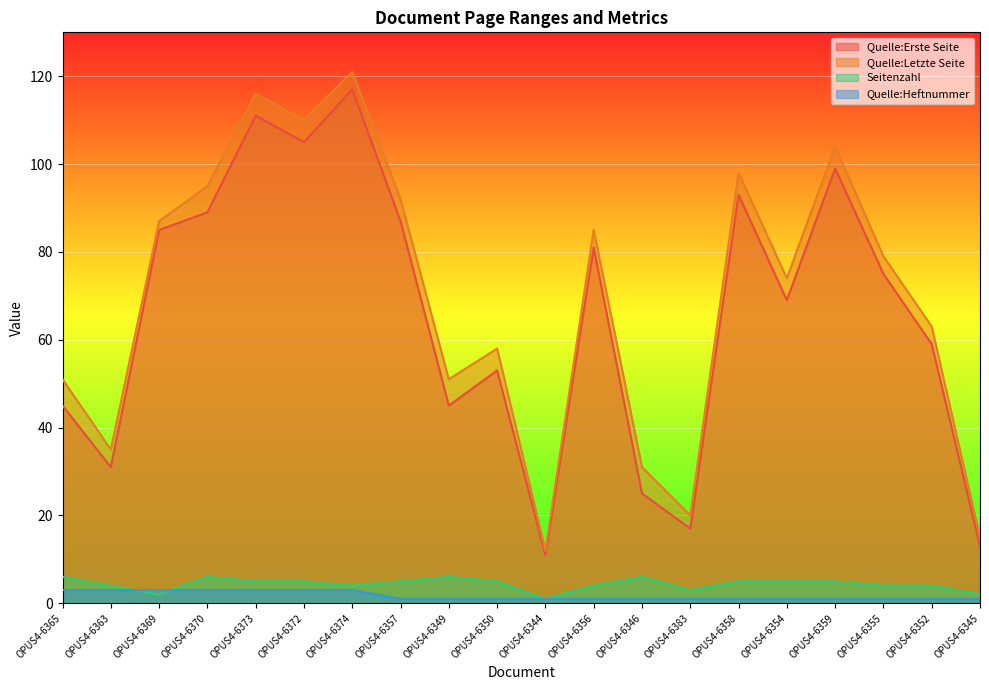

Is it true that Quelle:Heftnummer equals 5 at OPUS4-6365?

False